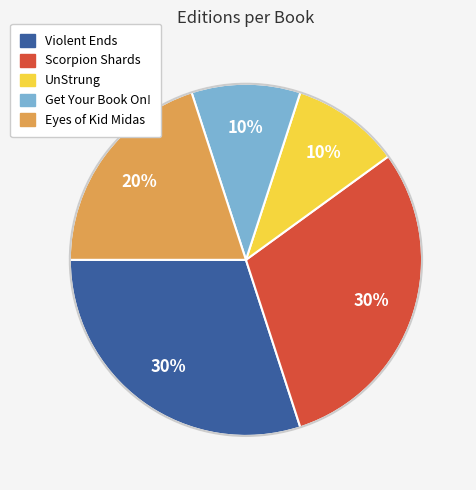

True or false: Scorpion Shards accounts for 15% of the total.

False